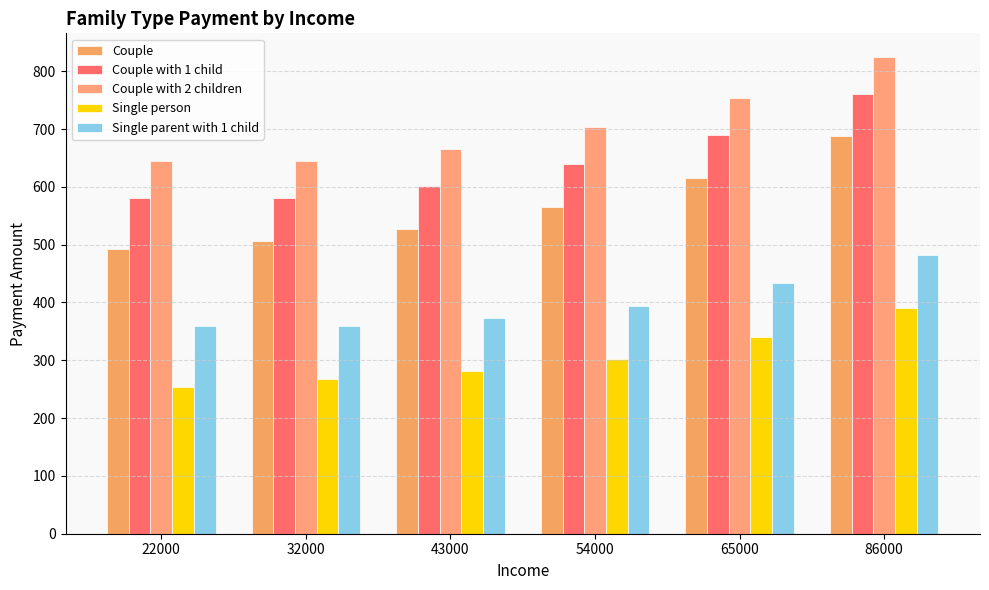

Reading left to right, extract all data points from this chart.

Couple: 22000=493.0	32000=507.0	43000=527.5	54000=566.0	65000=615.7	86000=687.2
Couple with 1 child: 22000=581.0	32000=581.0	43000=601.5	54000=640.0	65000=689.6	86000=761.1
Couple with 2 children: 22000=644.2	32000=644.2	43000=664.7	54000=703.1	65000=752.8	86000=824.3
Single person: 22000=253.9	32000=267.5	43000=281.5	54000=302.0	65000=340.4	86000=390.1
Single parent with 1 child: 22000=359.9	32000=359.9	43000=373.9	54000=394.5	65000=433.0	86000=482.8